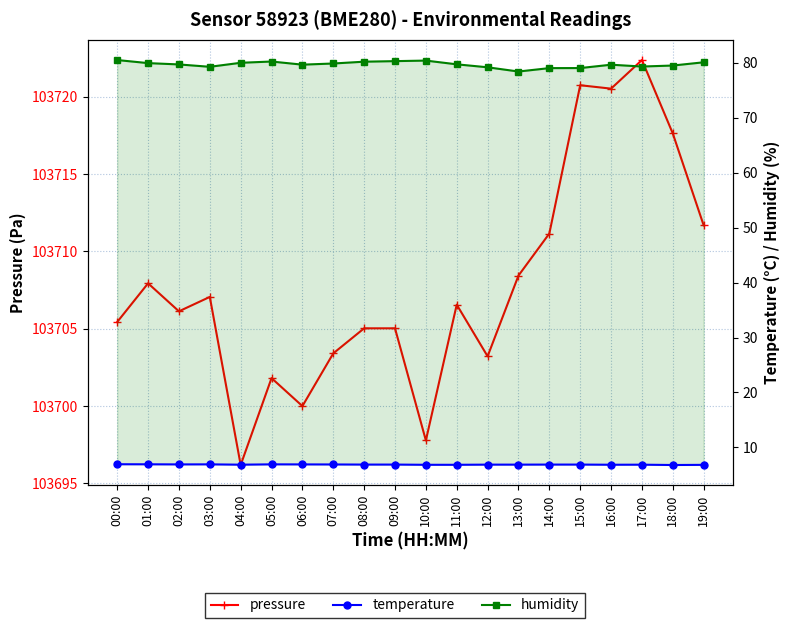

At which category does the chart reach its minimum across all series?

18:00